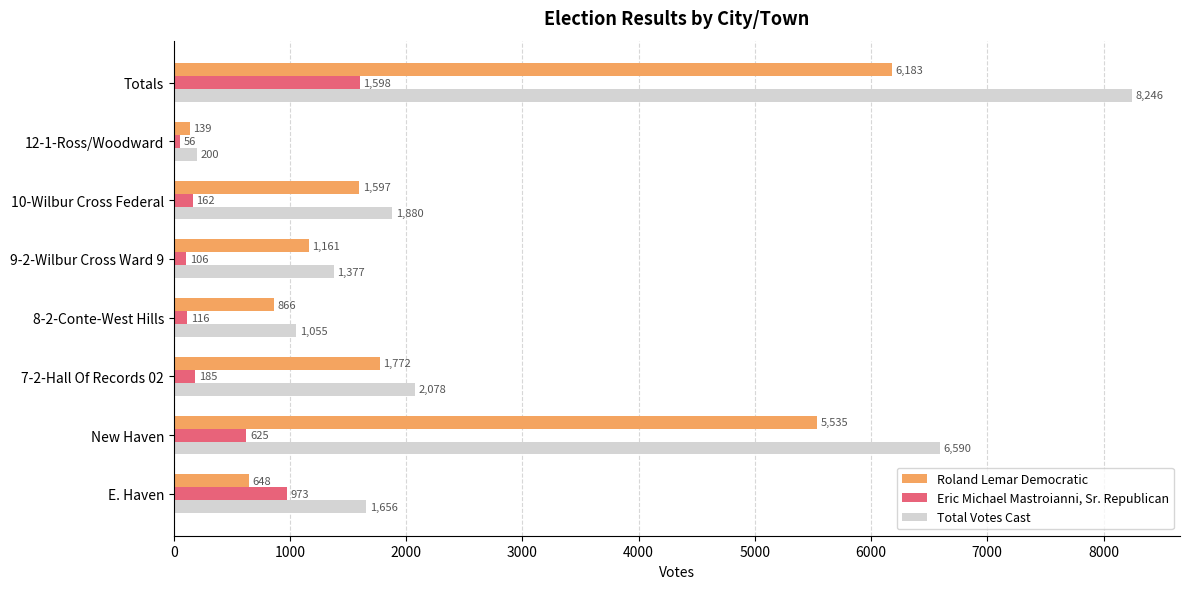

Rank the series by their maximum value, from highest to lowest.

Total Votes Cast, Roland Lemar Democratic, Eric Michael Mastroianni, Sr. Republican